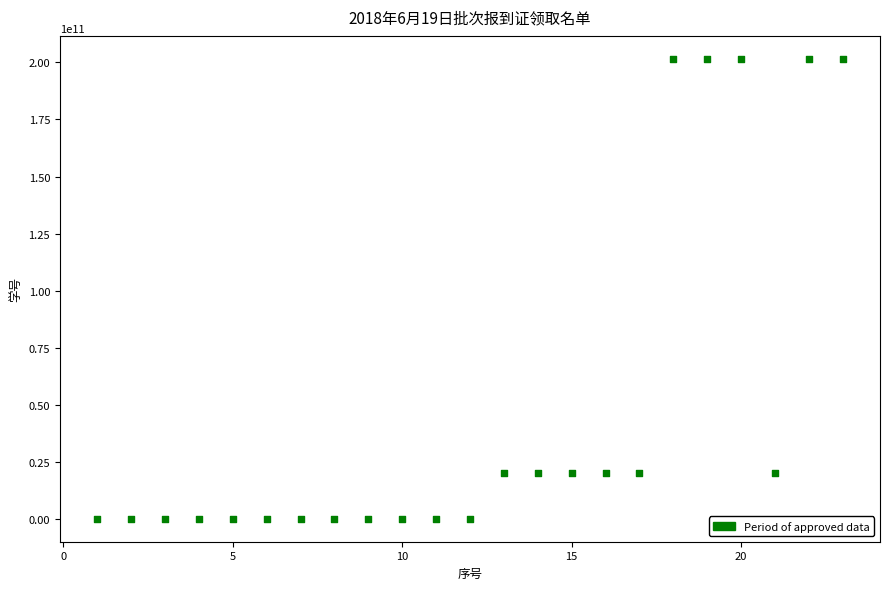

What is the range of Y values (max minus min)?

201319589241